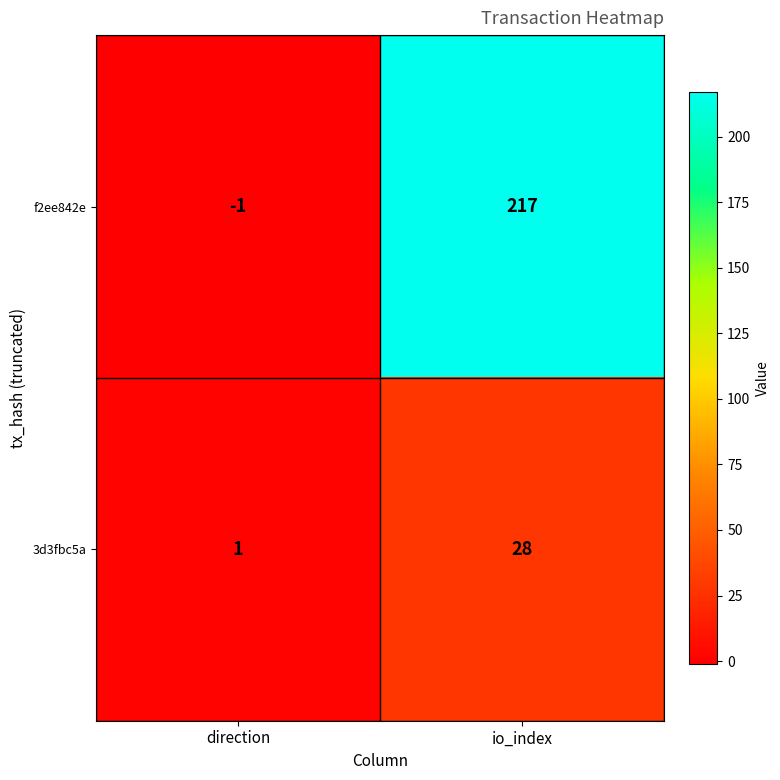

What is the spread (max minus min) of values at io_index?

189